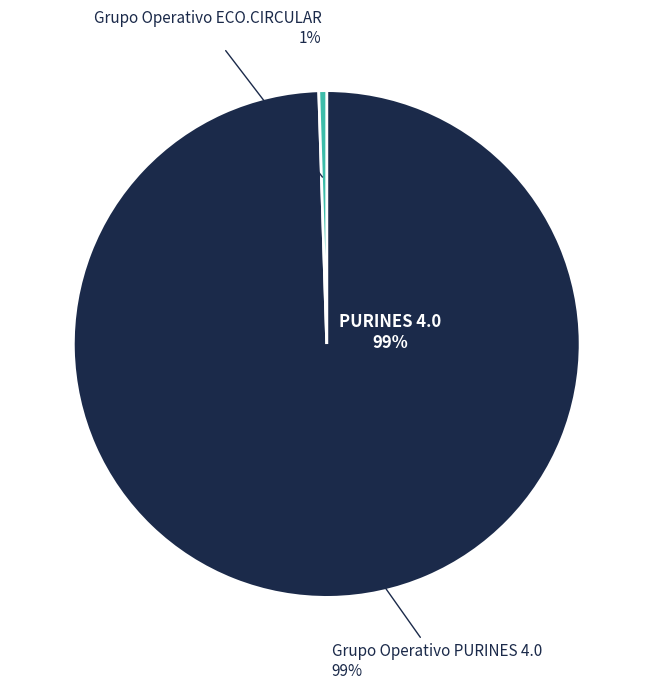

Is the sum of Grupo Operativo ECO.CIRCULAR and Grupo Operativo PURINES 4.0 greater than half?

Yes